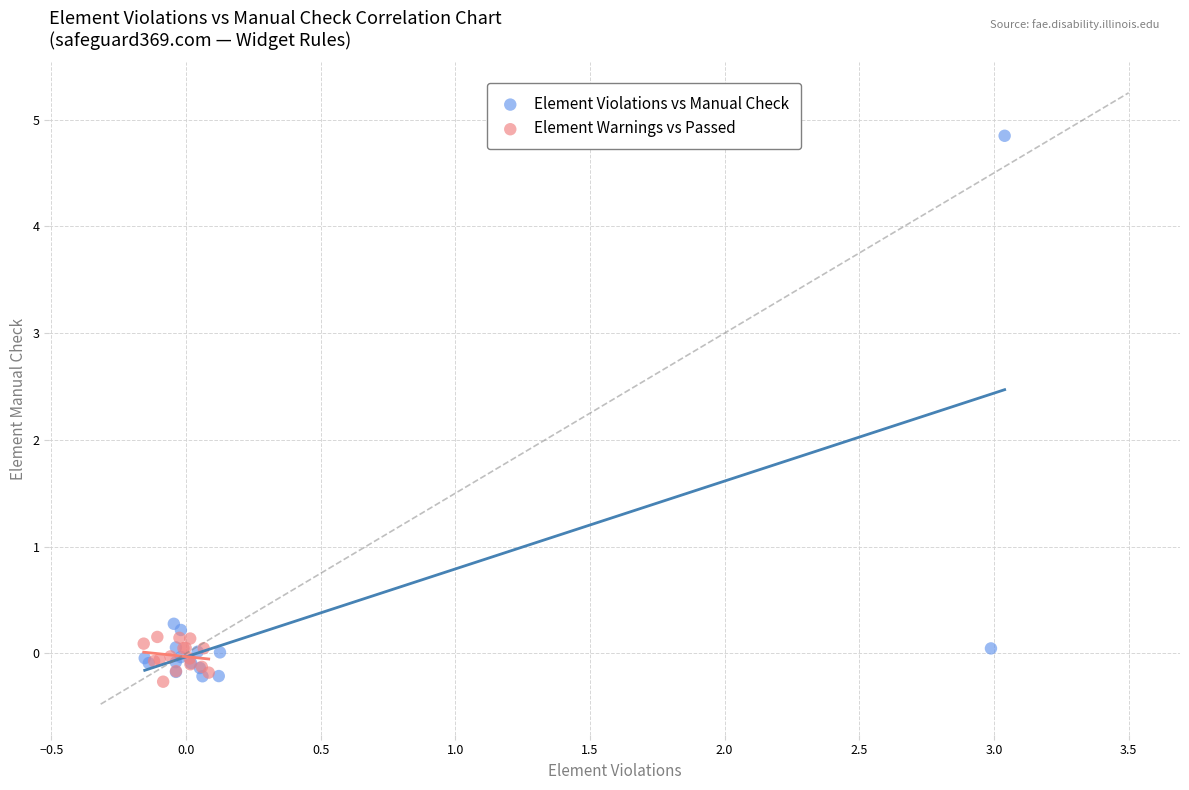

Which series has the largest Y range (max minus min)?

Element Violations vs Manual Check